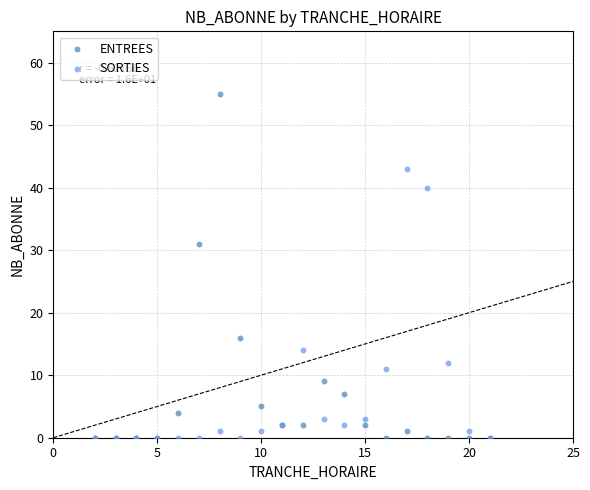

Which series has the largest Y range (max minus min)?

ENTREES